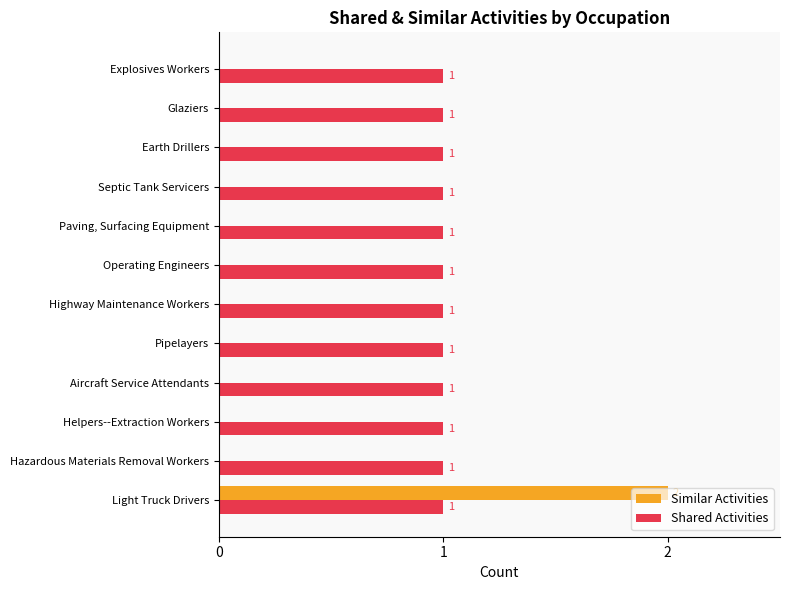

Which category has the highest value across all series?

Light Truck Drivers